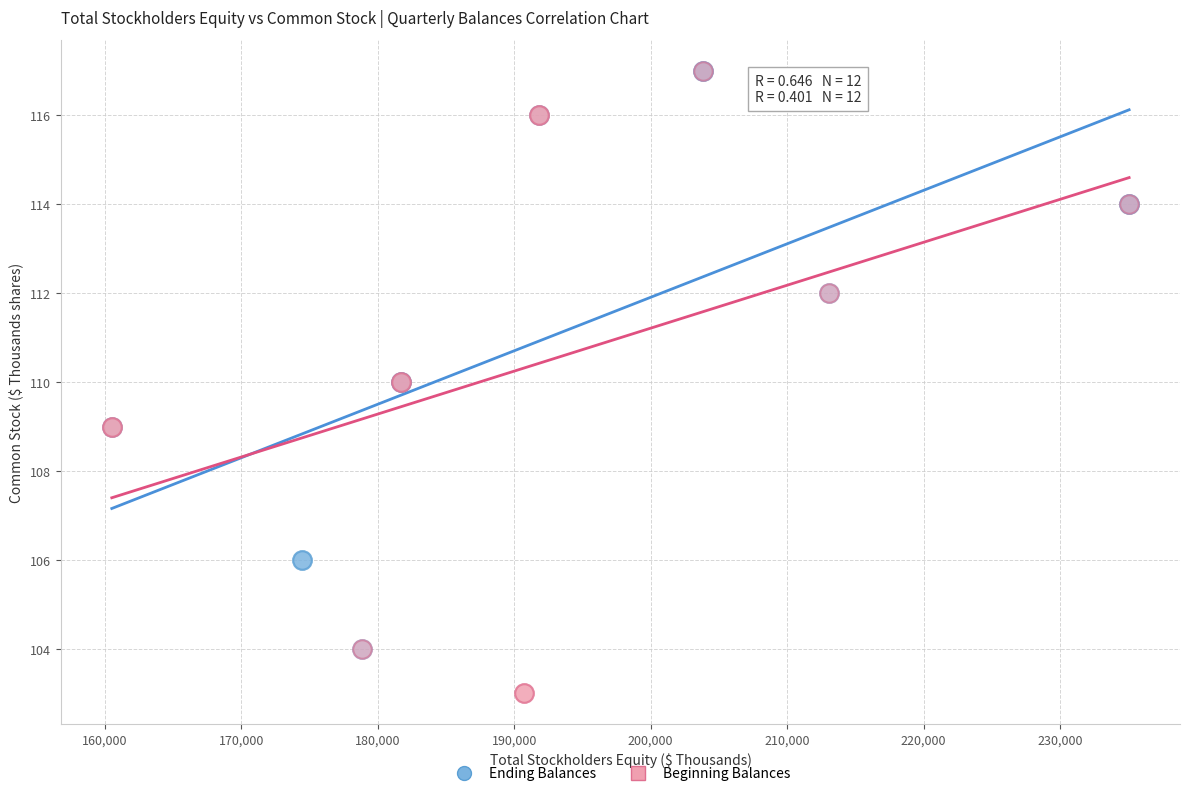

Which series contains the lowest Y value?

Beginning Balances